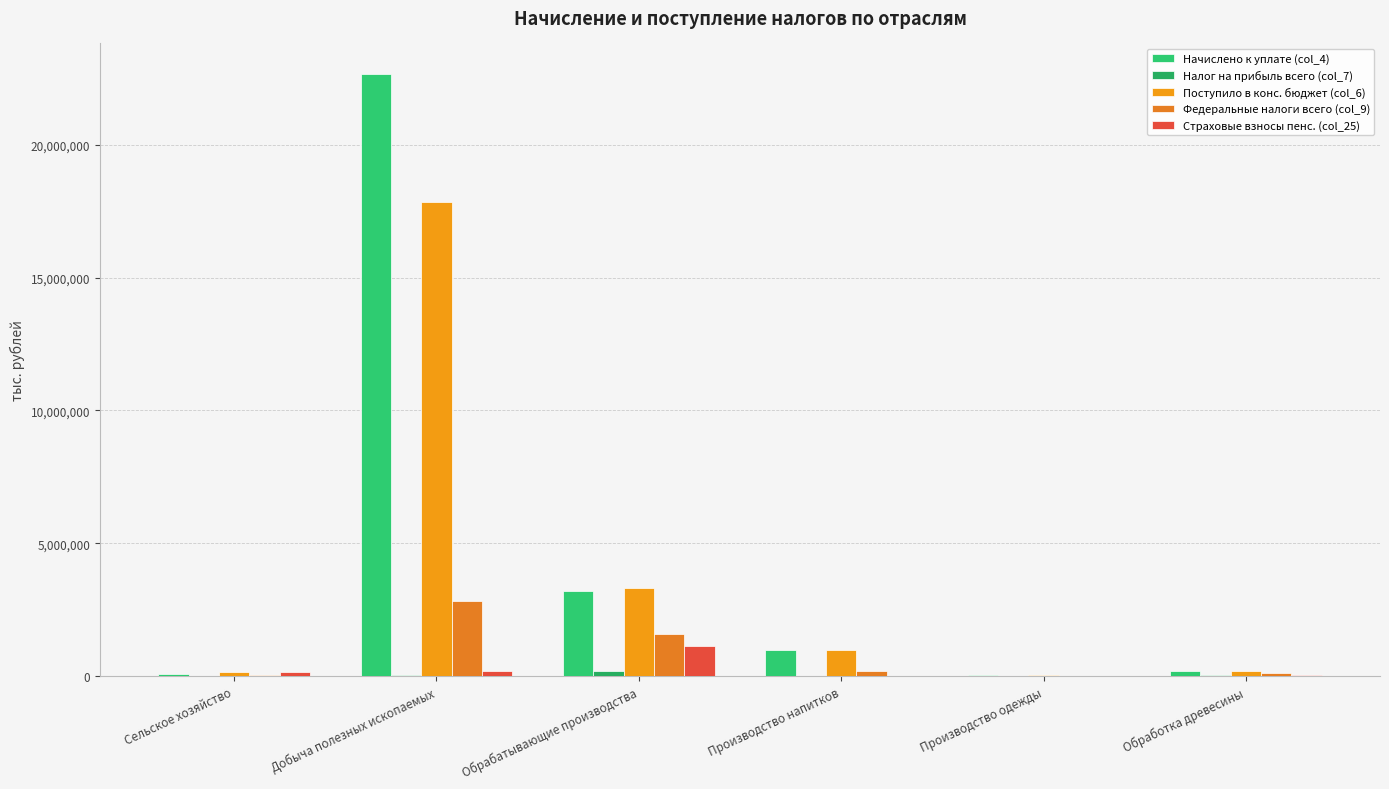

How many groups of bars are there?

6